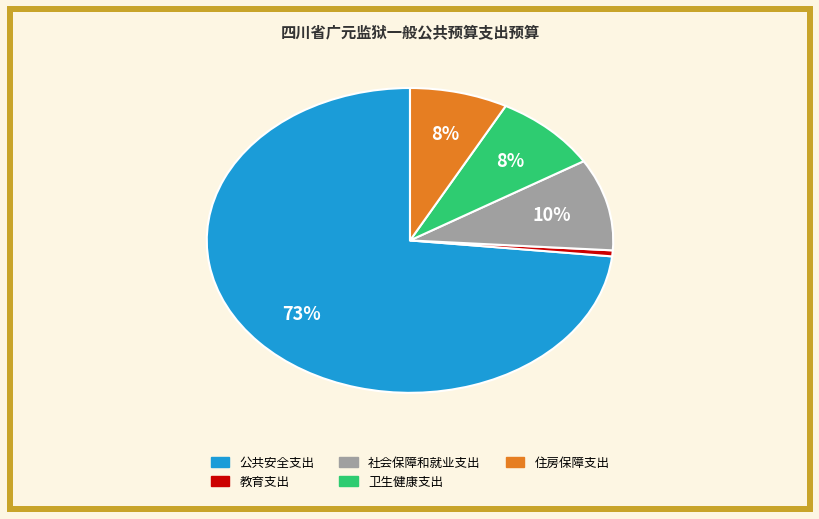

How many segments does this pie chart have?

5